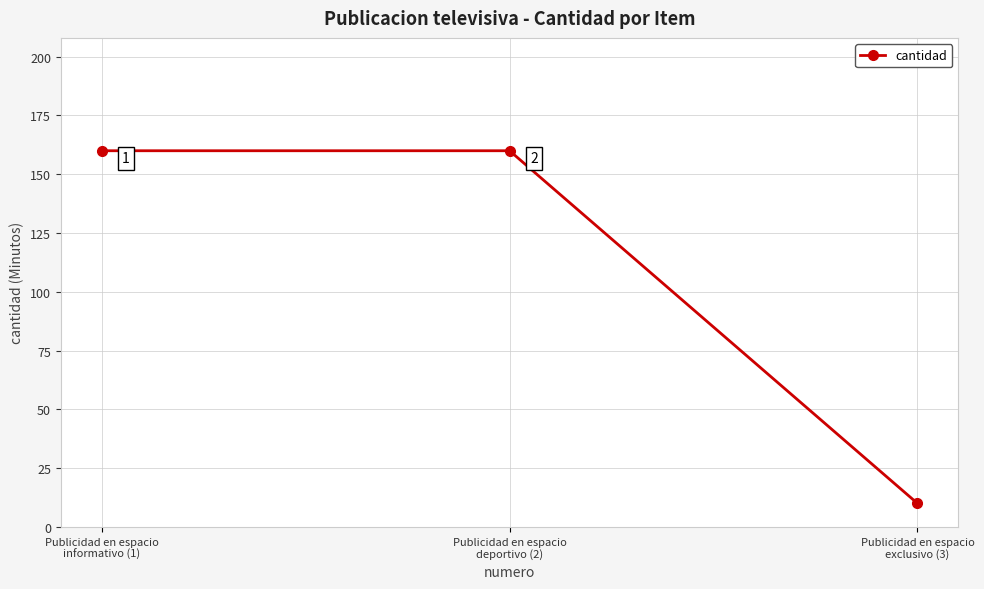

The chart shows a value of 160 at Publicidad en espacio
informativo (1). True or false?

True